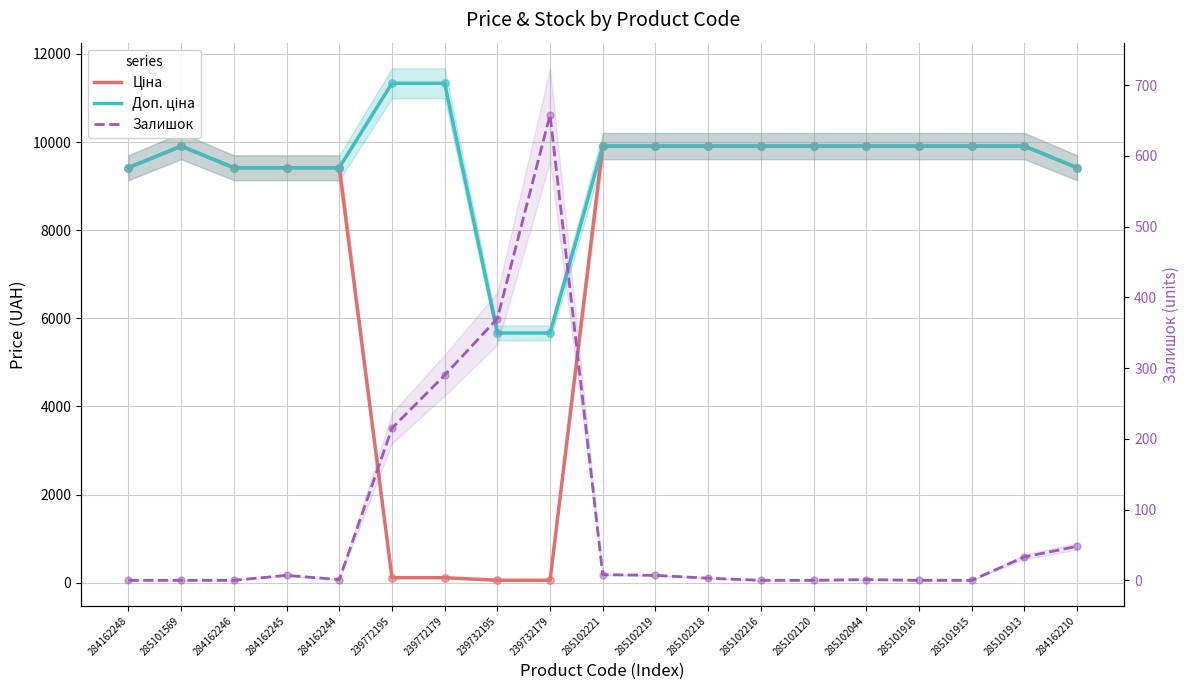

Which series has the widest spread of Y values?

Ціна